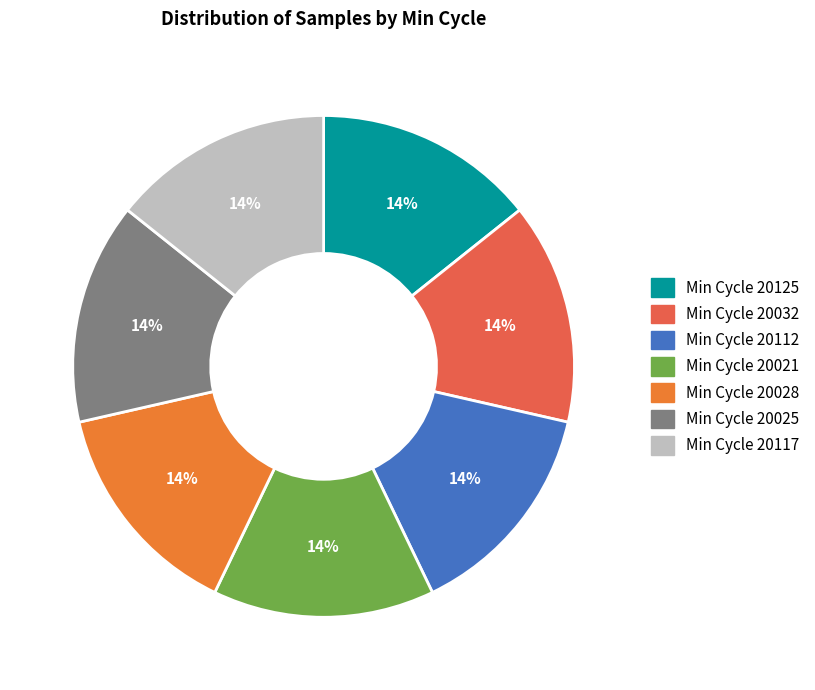

To the nearest percent, what is the average slice percentage?

14%